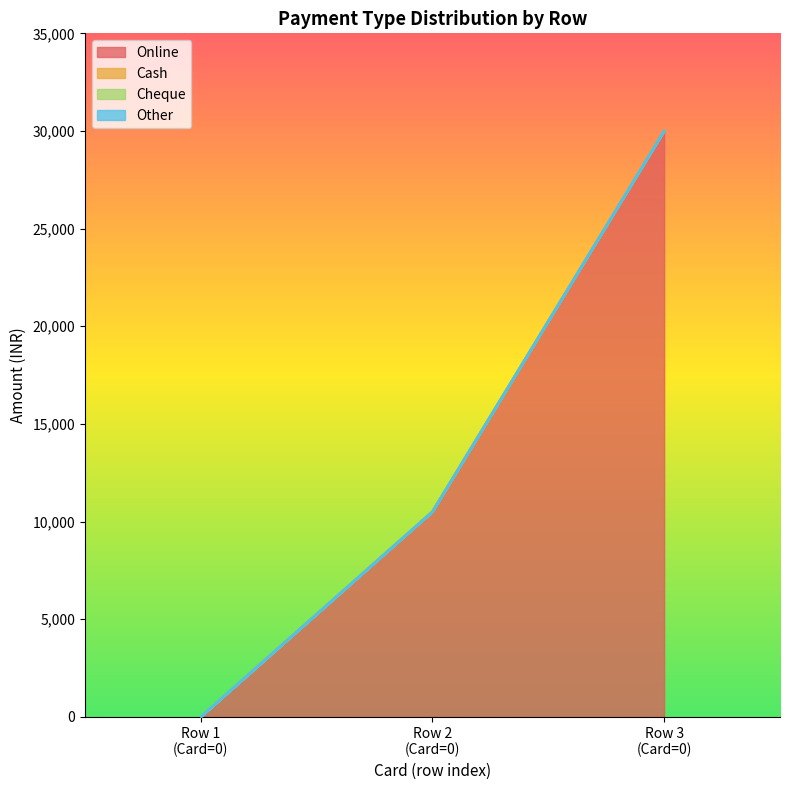

Reading right to left, transcribe all the data shown in this chart.

Online: 30000	10500	0
Cash: 0	0	0
Cheque: 0	0	0
Other: 0	0	0